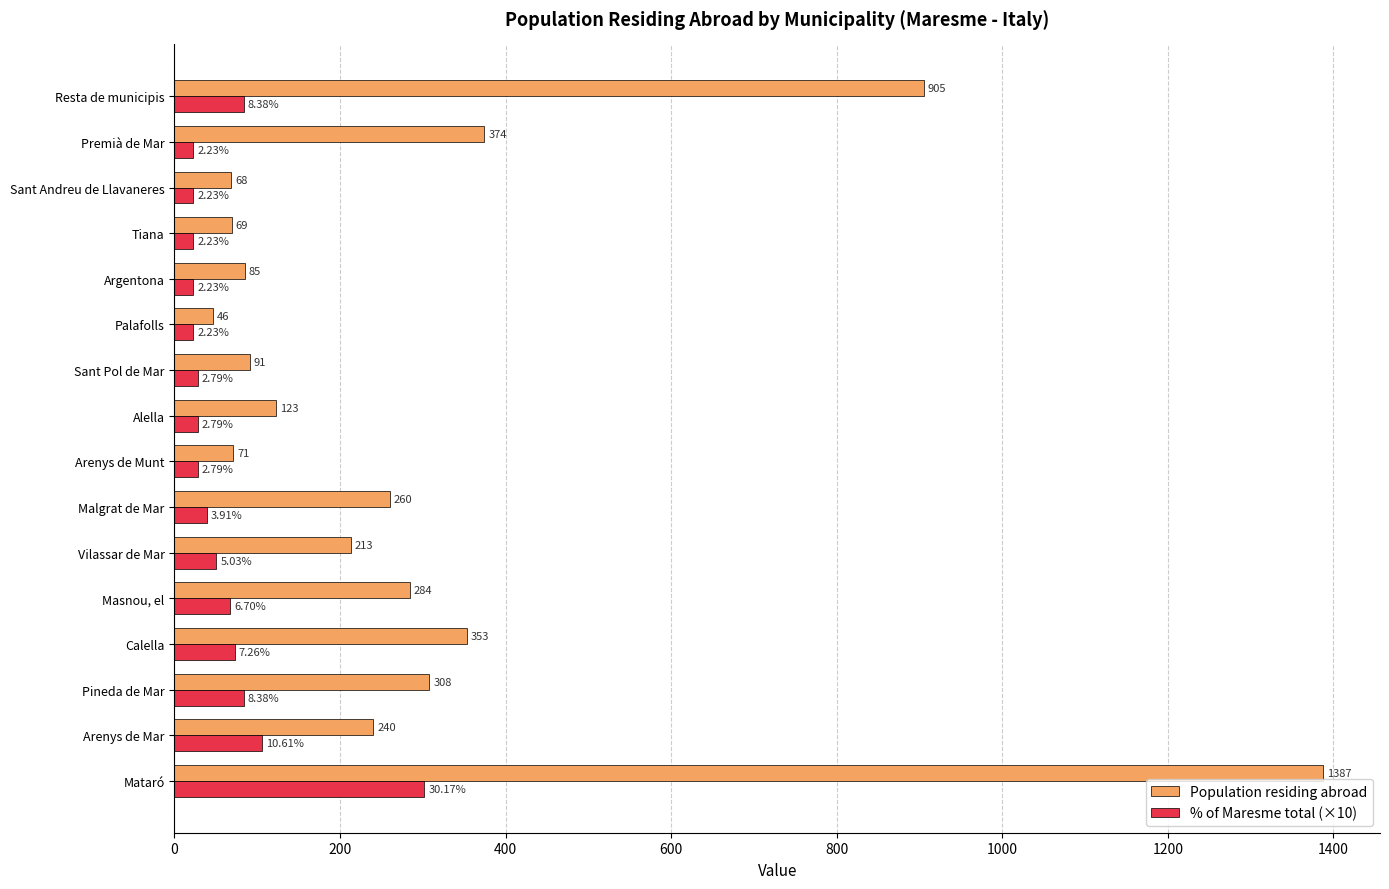

List the series in order of their peak value, lowest first.

% of Maresme total (×10), Population residing abroad